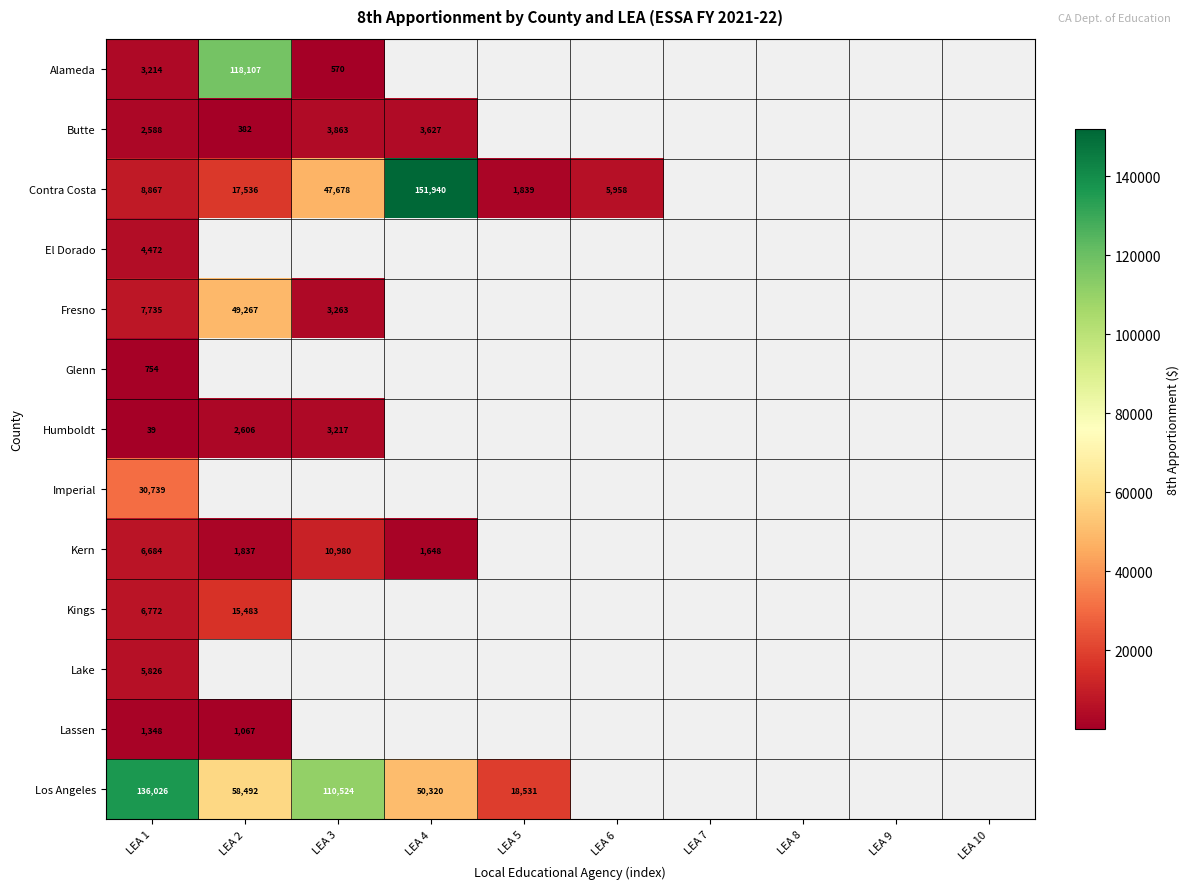

Is it true that Los Angeles equals 86286 at LEA 1?

False